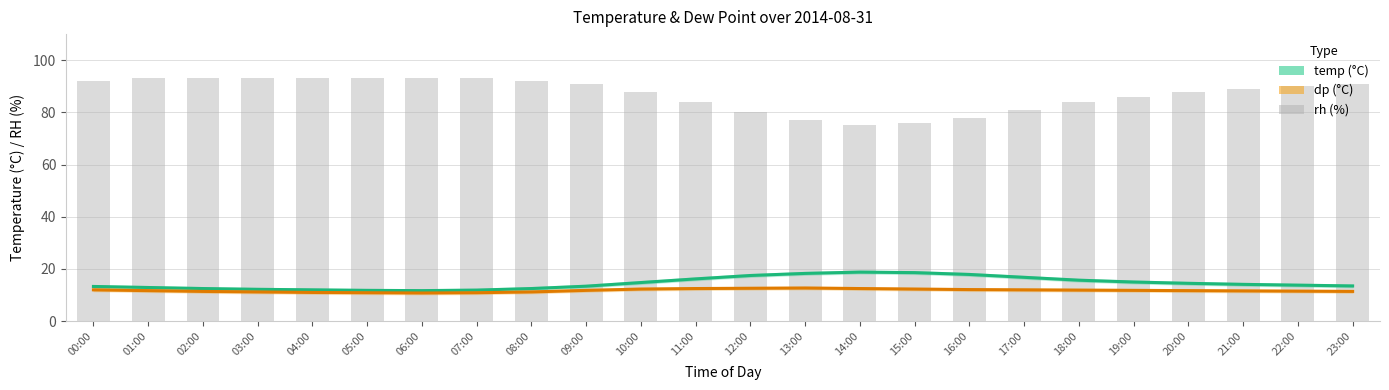

Count the number of data series in this chart.

3